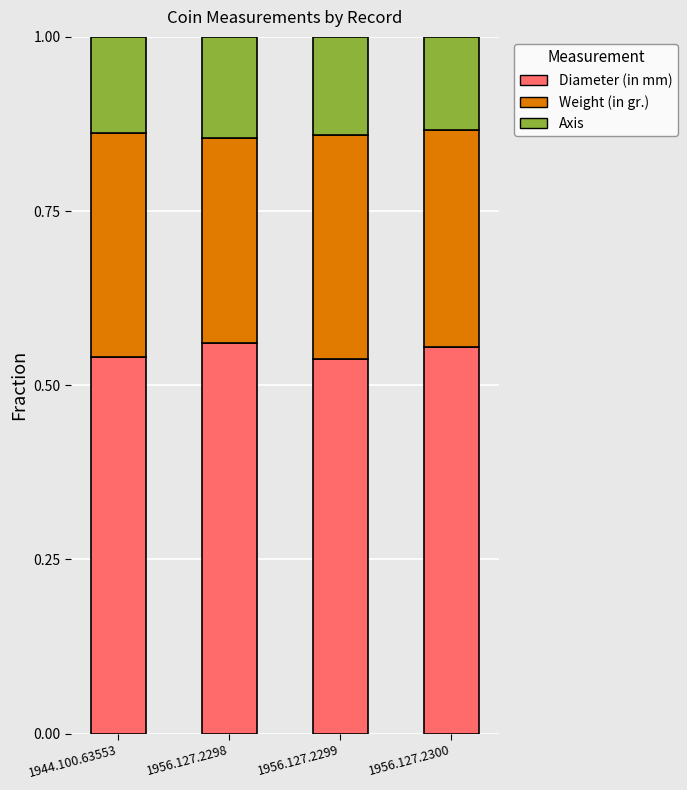

Is it true that Diameter (in mm) equals 0.7 at 1956.127.2300?

False